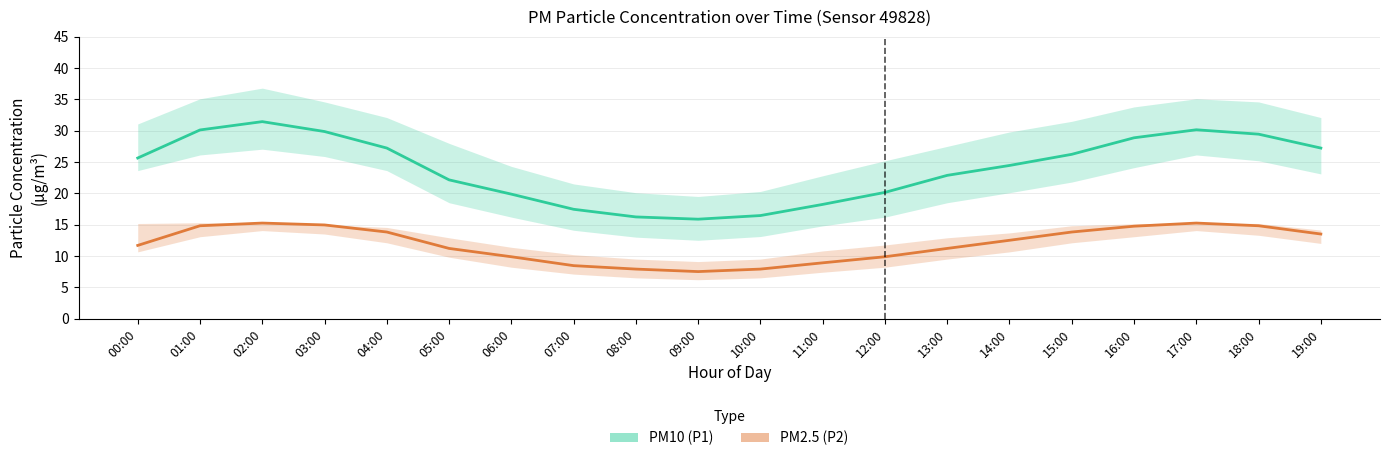

At which category does P1_mean reach its first local valley?

09:00